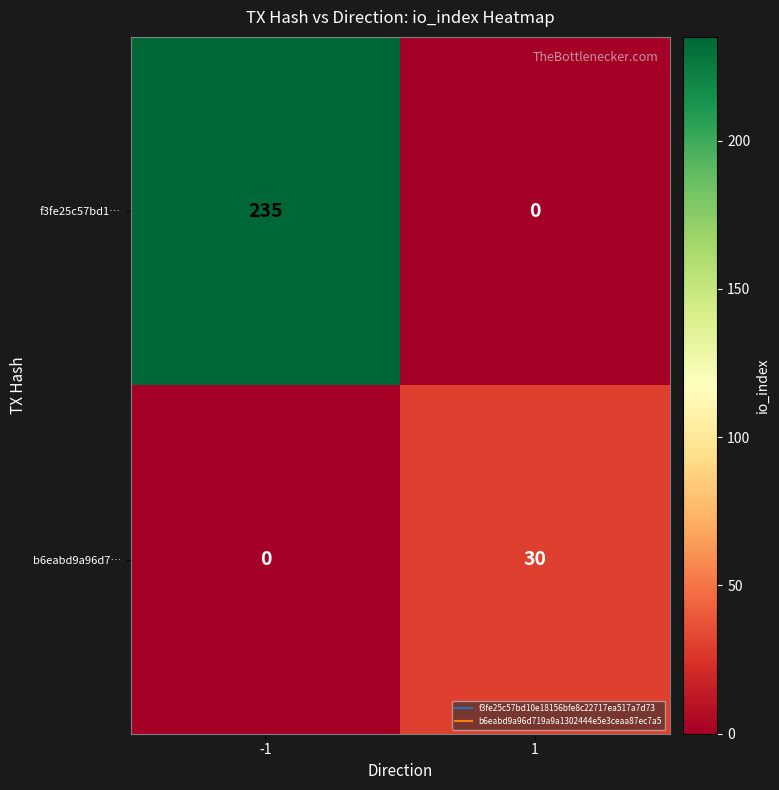

The b6eabd9a96d7… series shows 11 at 1. True or false?

False